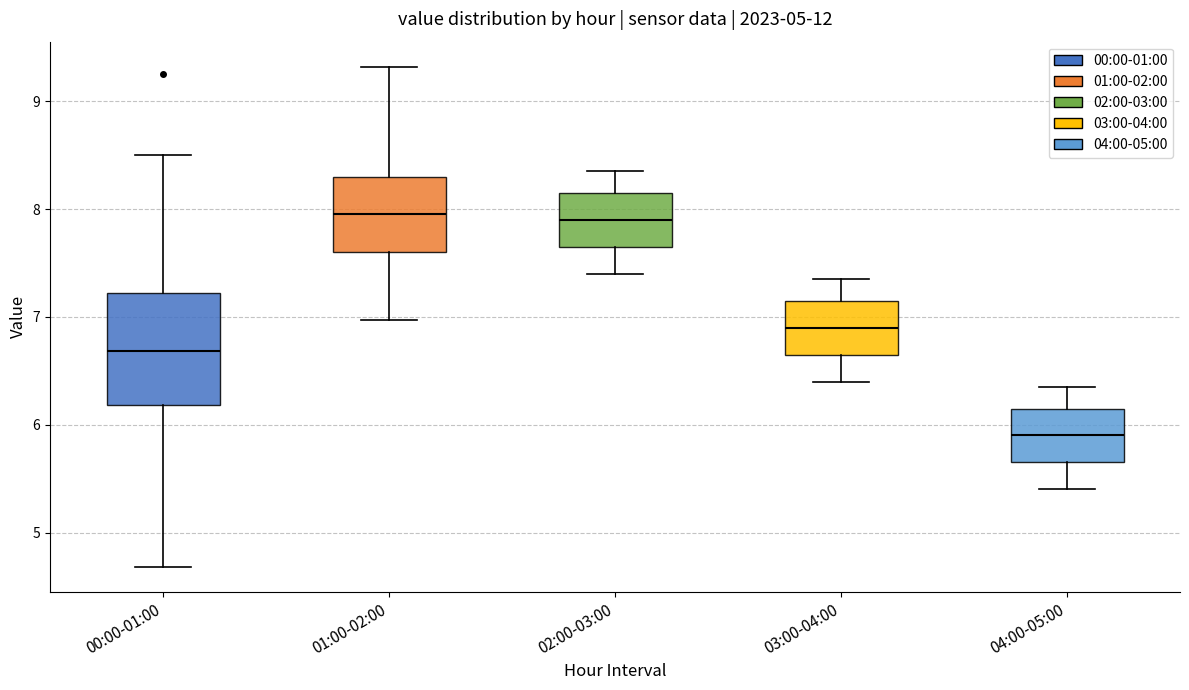

Reading left to right, read every box against the y-axis: the position of its median line, the range the box covers, and the ends of its whiskers. The values are not printed on the chart, so give them approximately, as read against the axis.

00:00-01:00: median 6.7, box 6.2 to 7.2, whiskers 4.7 to 8.5
01:00-02:00: median 8.0, box 7.6 to 8.3, whiskers 7.0 to 9.3
02:00-03:00: median 7.9, box 7.7 to 8.2, whiskers 7.4 to 8.4
03:00-04:00: median 6.9, box 6.7 to 7.2, whiskers 6.4 to 7.4
04:00-05:00: median 5.9, box 5.7 to 6.2, whiskers 5.4 to 6.4